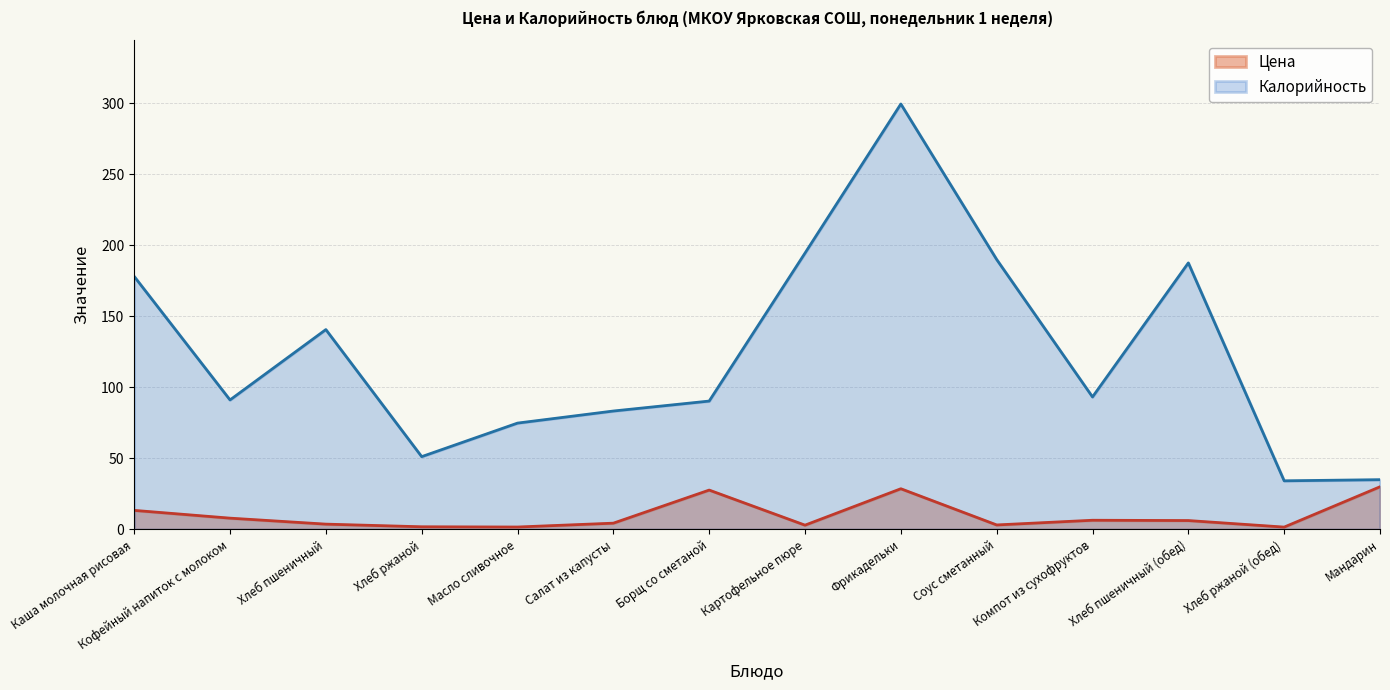

Reading left to right, what are all the values shown in this chart?

Цена: Каша молочная рисовая=13.4	Кофейный напиток с молоком=7.9	Хлеб пшеничный=3.7	Хлеб ржаной=1.9	Масло сливочное=1.7	Салат из капусты=4.4	Борщ со сметаной=27.7	Картофельное пюре=3.0	Фрикадельки=28.6	Соус сметанный=3.1	Компот из сухофруктов=6.5	Хлеб пшеничный (обед)=6.2	Хлеб ржаной (обед)=1.6	Мандарин=30.0
Калорийность: Каша молочная рисовая=178.0	Кофейный напиток с молоком=91.1	Хлеб пшеничный=140.6	Хлеб ржаной=51.2	Масло сливочное=74.8	Салат из капусты=83.3	Борщ со сметаной=90.3	Картофельное пюре=194.4	Фрикадельки=299.3	Соус сметанный=189.9	Компот из сухофруктов=93.2	Хлеб пшеничный (обед)=187.5	Хлеб ржаной (обед)=34.2	Мандарин=35.0